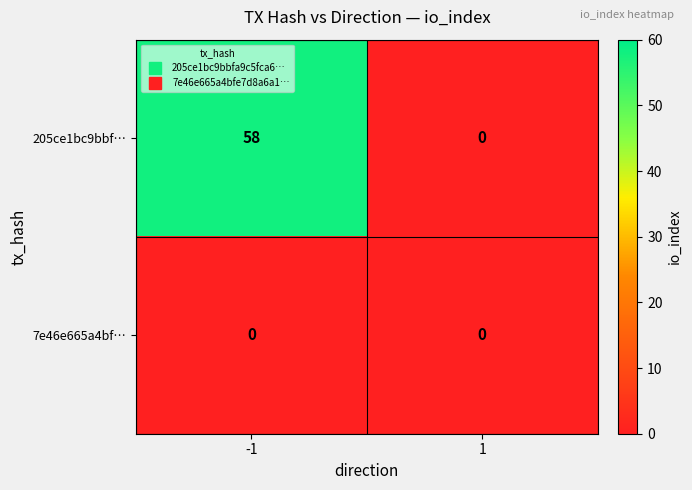

Is the value of 7e46e665a4bf… at -1 greater than the value of 205ce1bc9bbf… at -1?

No